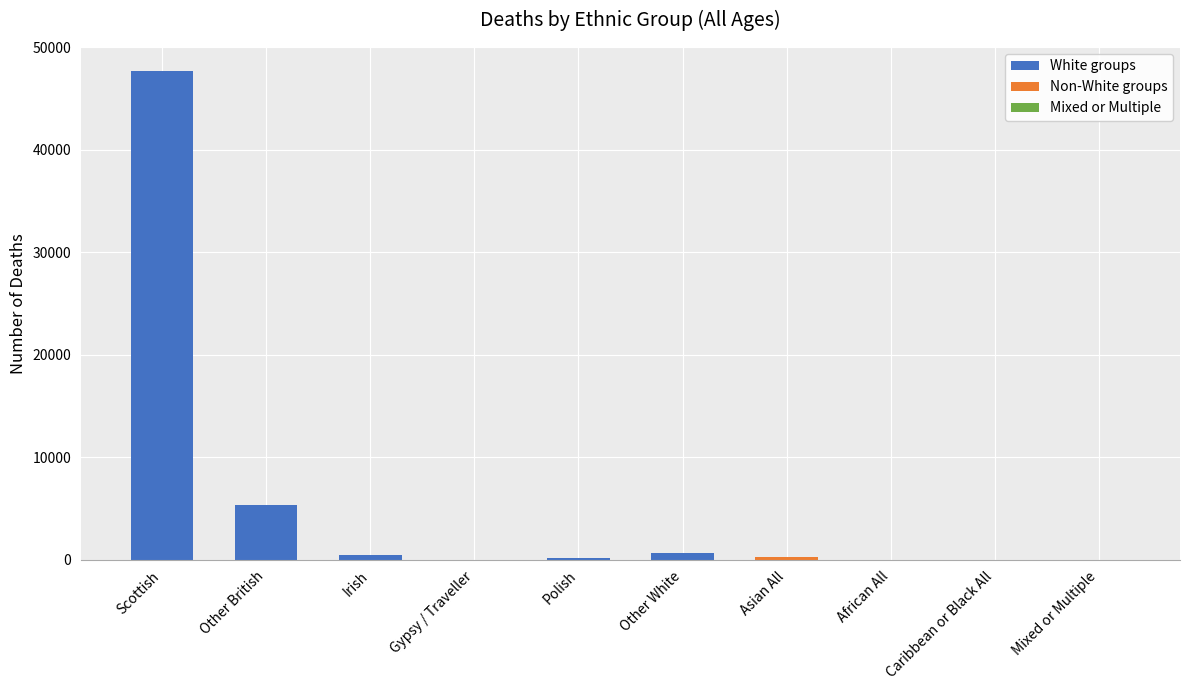

At which label is the value closest to 23828?

Other British